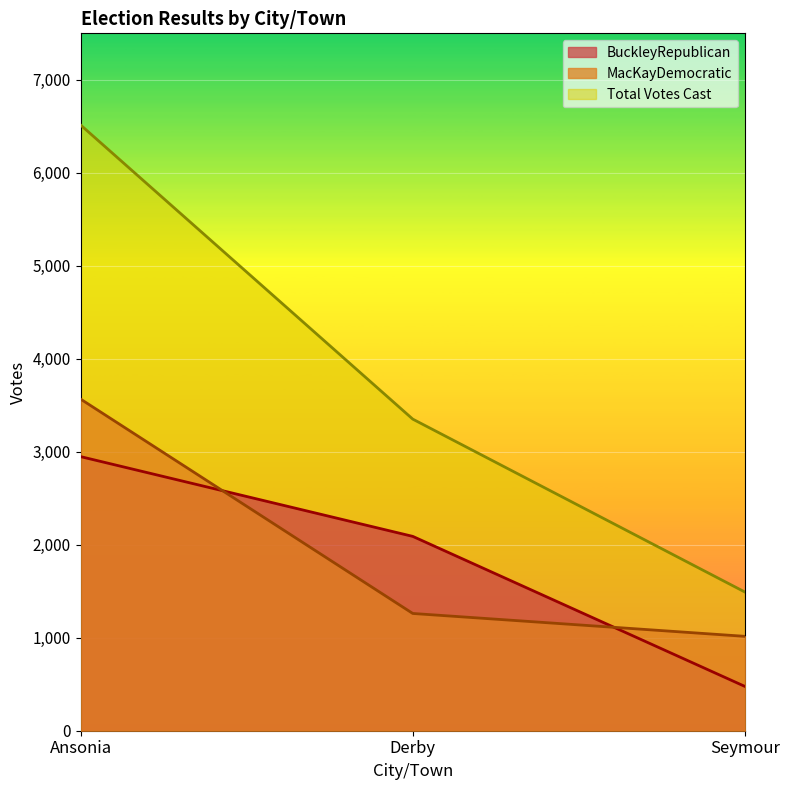

Which has a higher value, Seymour or Derby?

Derby